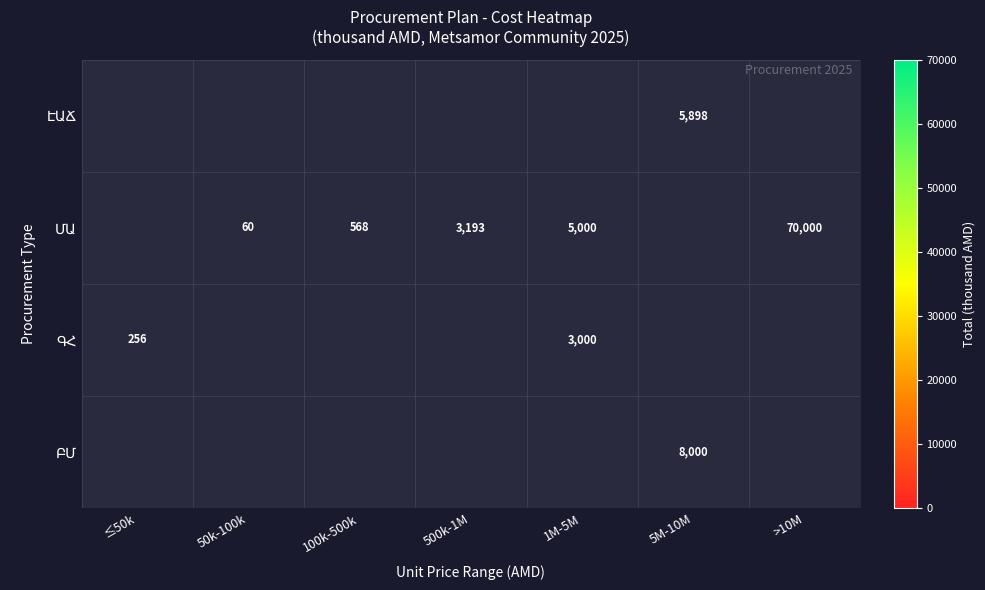

At which category does the chart reach its minimum across all series?

50k-100k